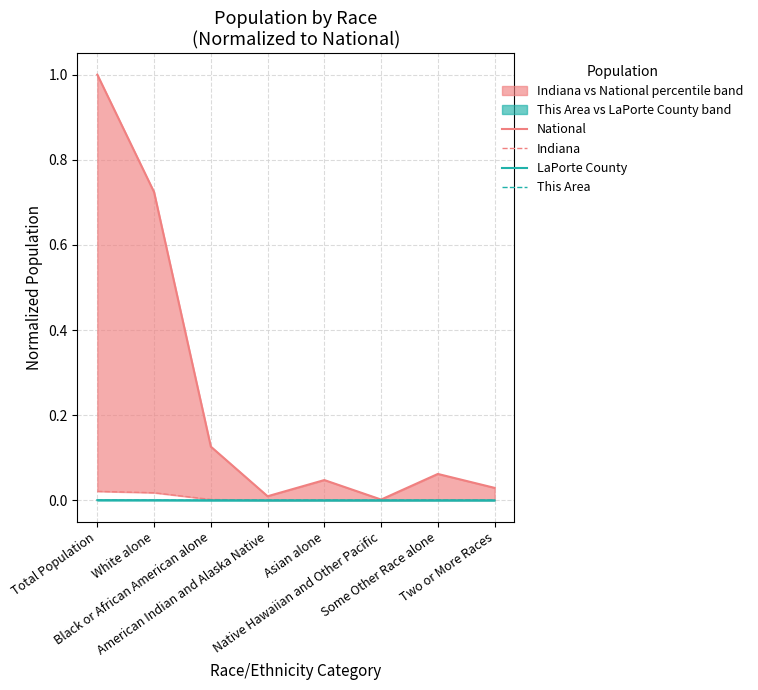

How many distinct data groups are displayed?

4